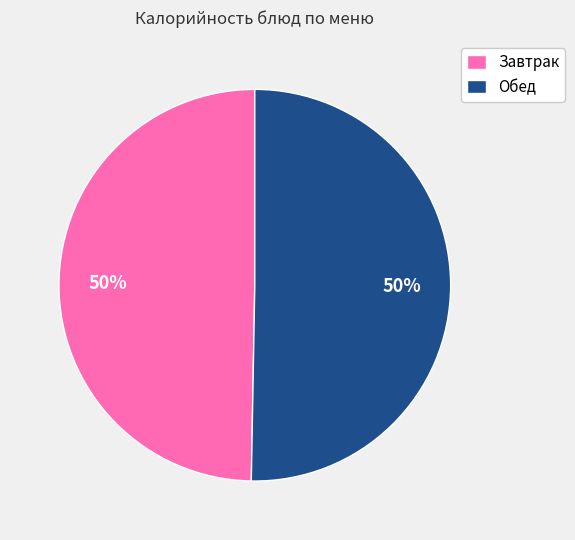

To the nearest percent, what is the combined percentage of Обед and Завтрак?

100%